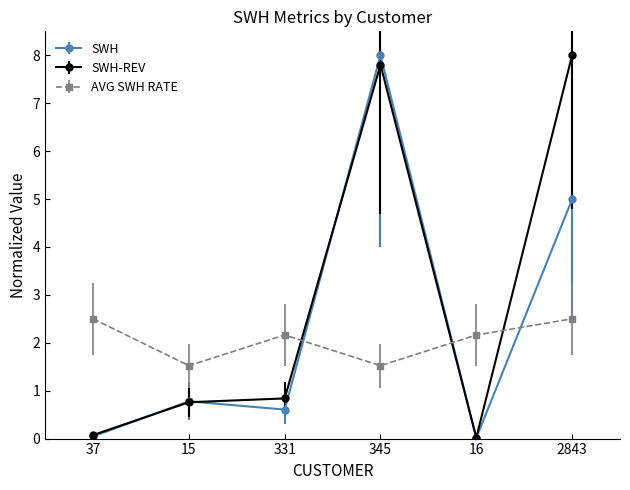

True or false: SWH has a value of 0.0 at 16.

True